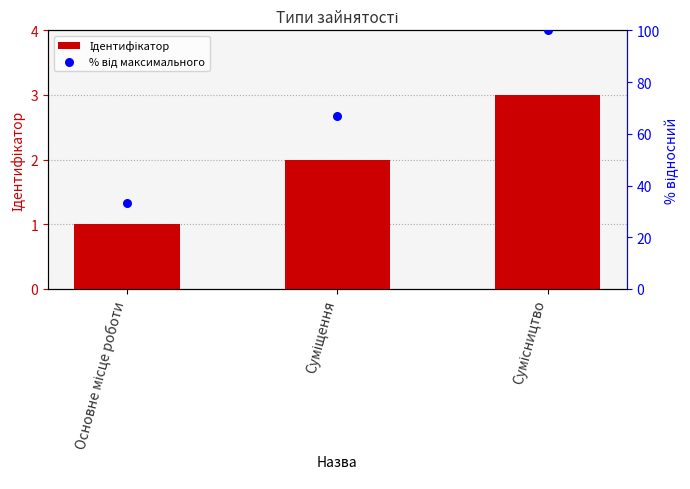

What are all the series names shown in the legend?

Ідентифікатор, % від максимального